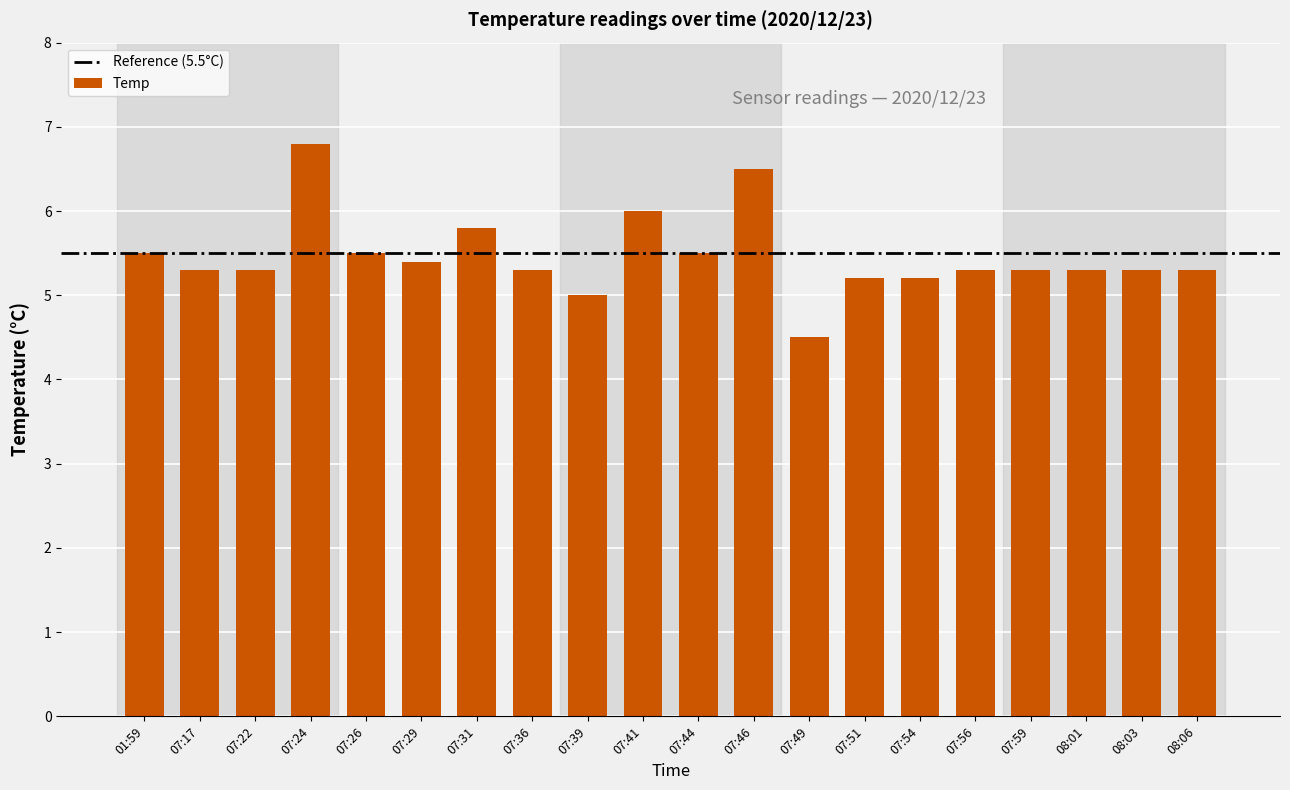

Read the value at 07:54.

5.2